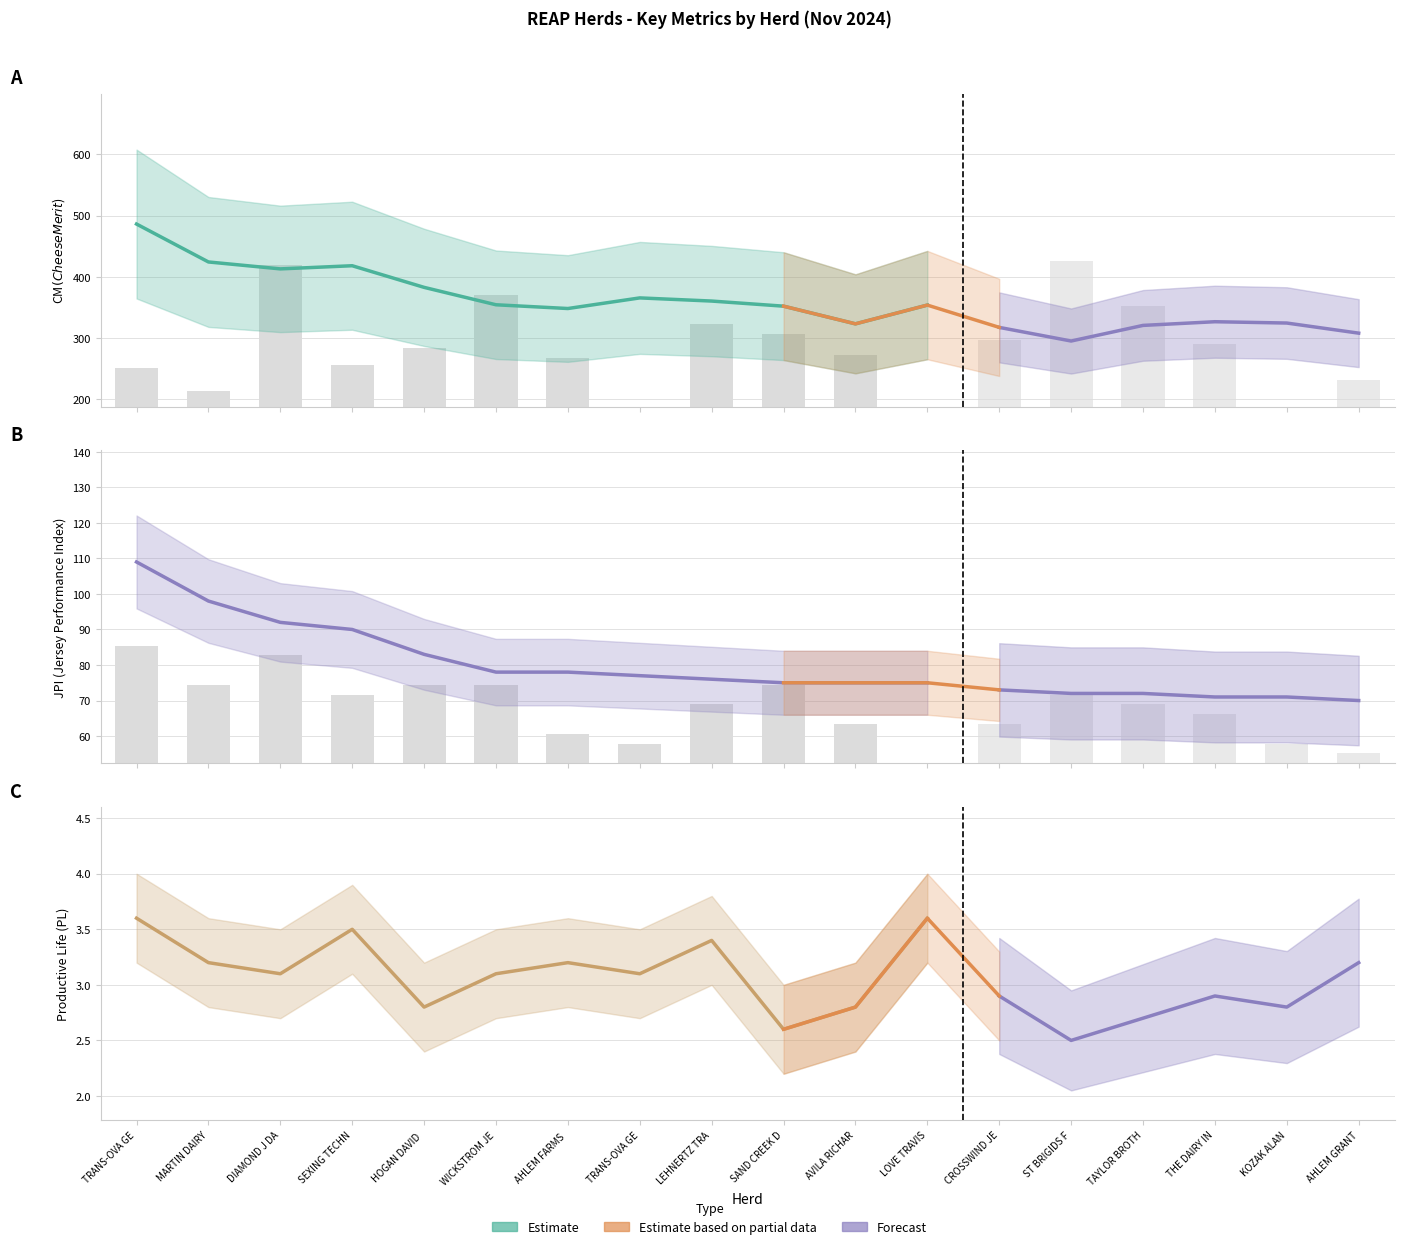

At which label does CM$ first exceed 353?

TRANS-OVA GENETICS